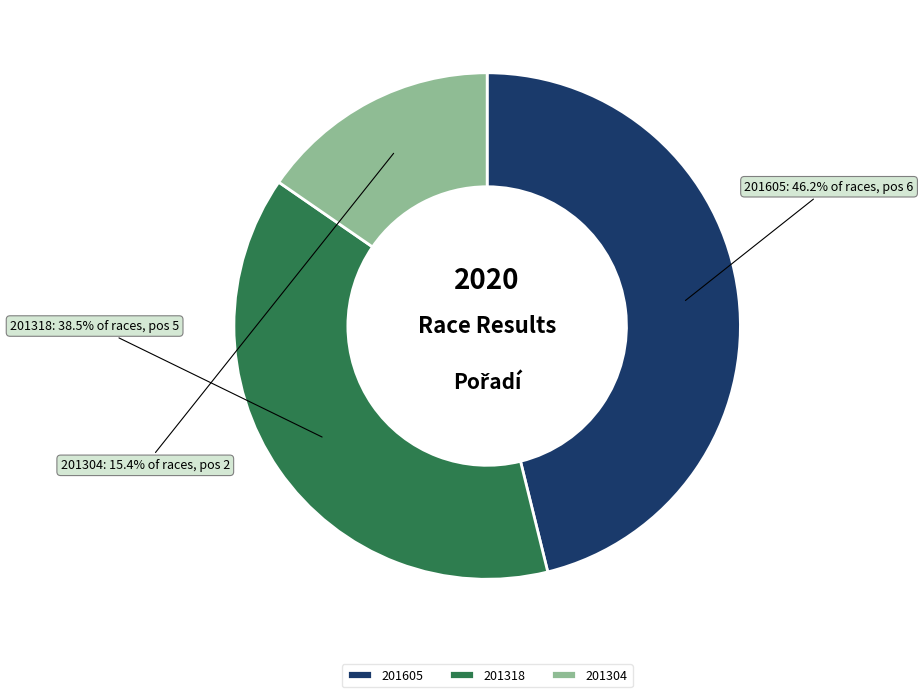

What is the ratio of the value at 201605 to the value at 201304?

3.0